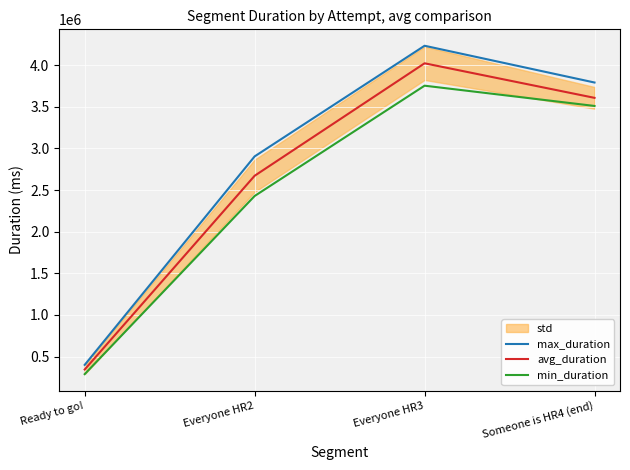

True or false: min_duration and max_duration intersect in this chart.

False